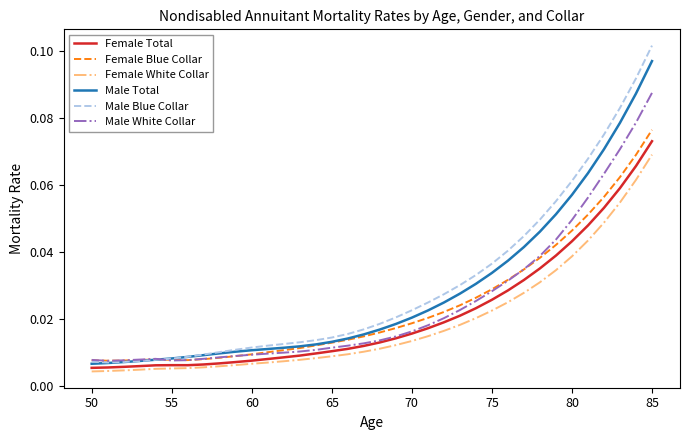

True or false: Female White Collar and Male White Collar cross at least once.

False